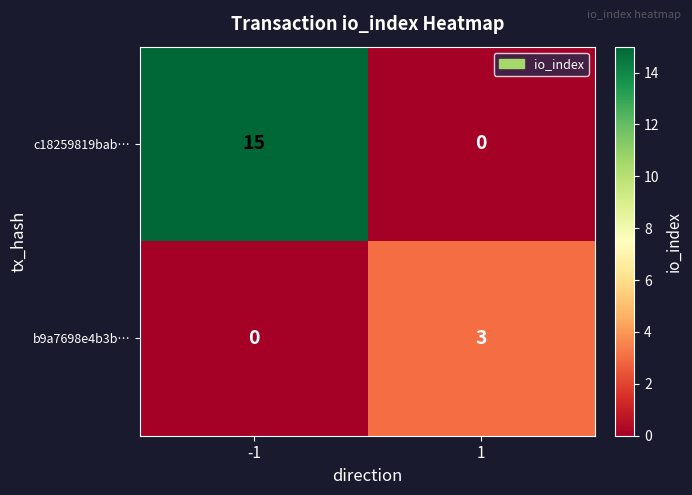

Which series has the largest range (max minus min)?

c18259819bab…